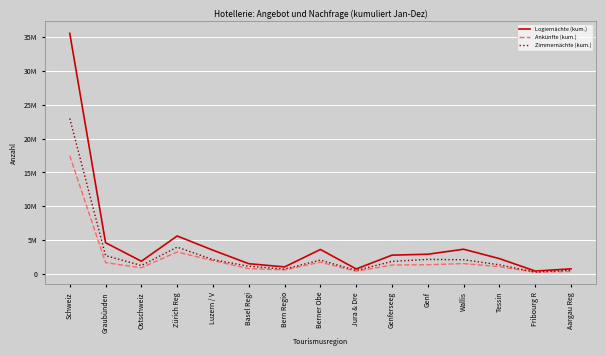

Rank the series by their maximum value, from lowest to highest.

Ankünfte (kum.), Zimmernächte (kum.), Logiernächte (kum.)